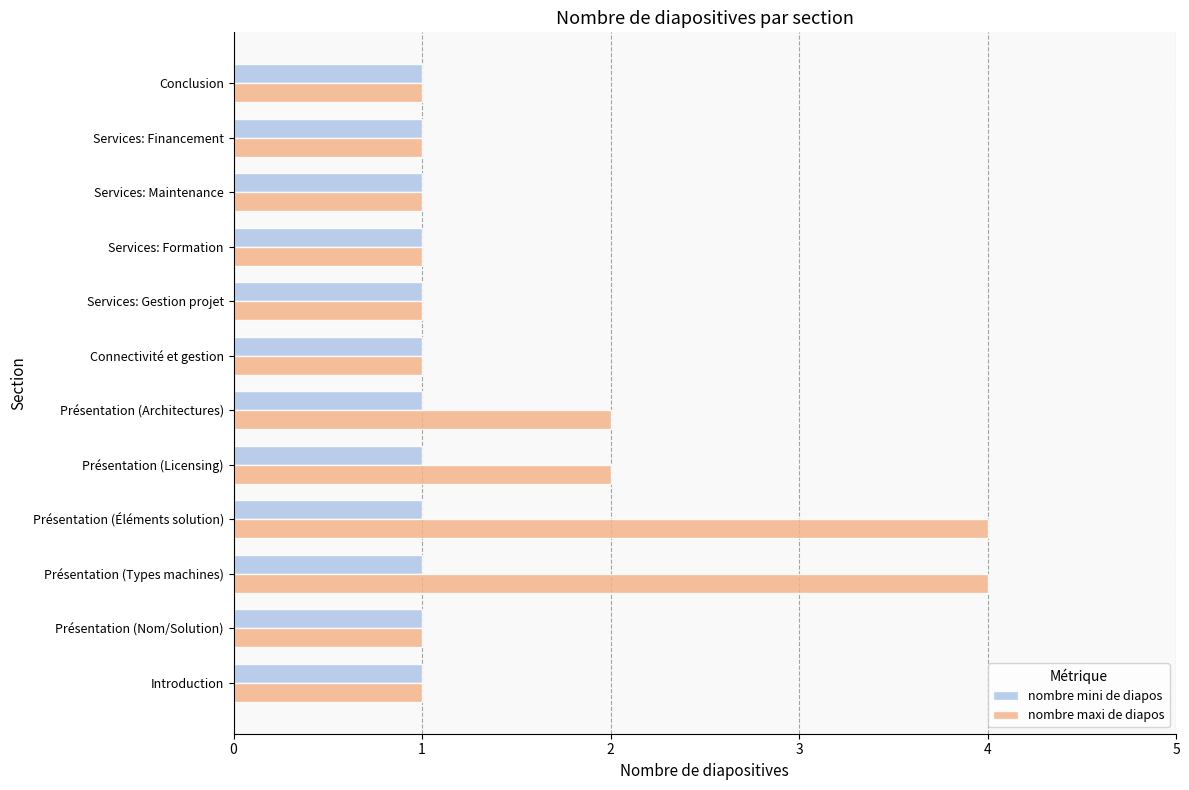

How many series are shown in this chart?

2